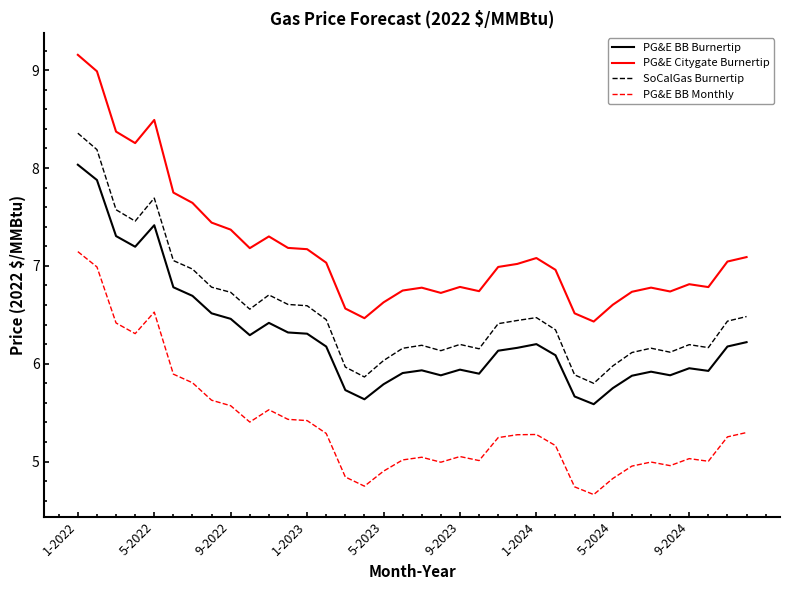

True or false: SoCalGas Burnertip and PG&E BB Burnertip cross at least once.

False